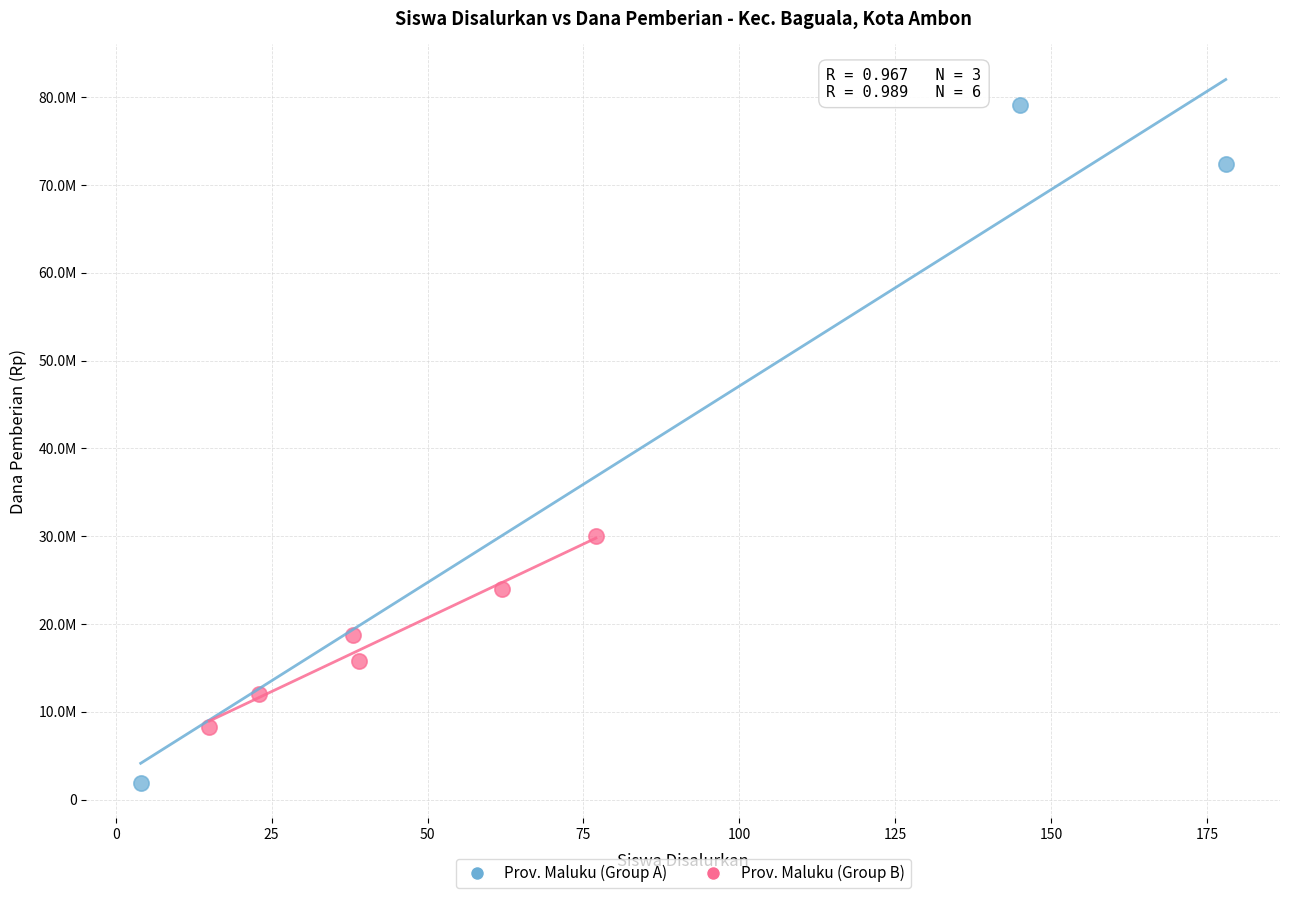

Which series has the widest spread of Y values?

Prov. Maluku (Group A)